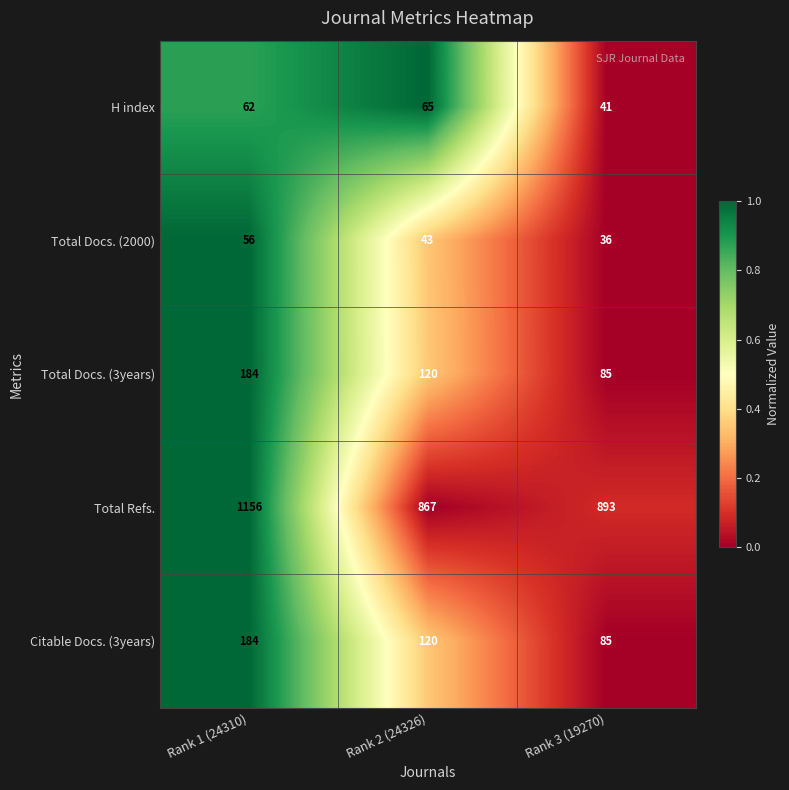

Rank the categories by Total Docs. (2000) value from lowest to highest.

Rank 3 (19270), Rank 2 (24326), Rank 1 (24310)